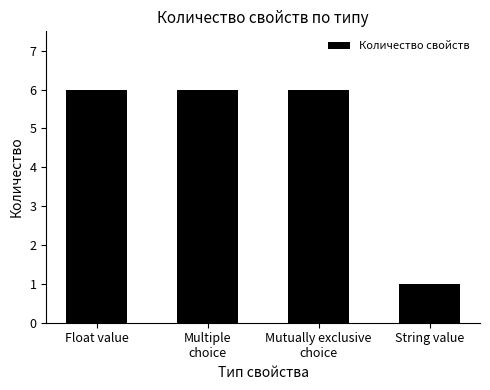

At which label is the value closest to 3?

String value